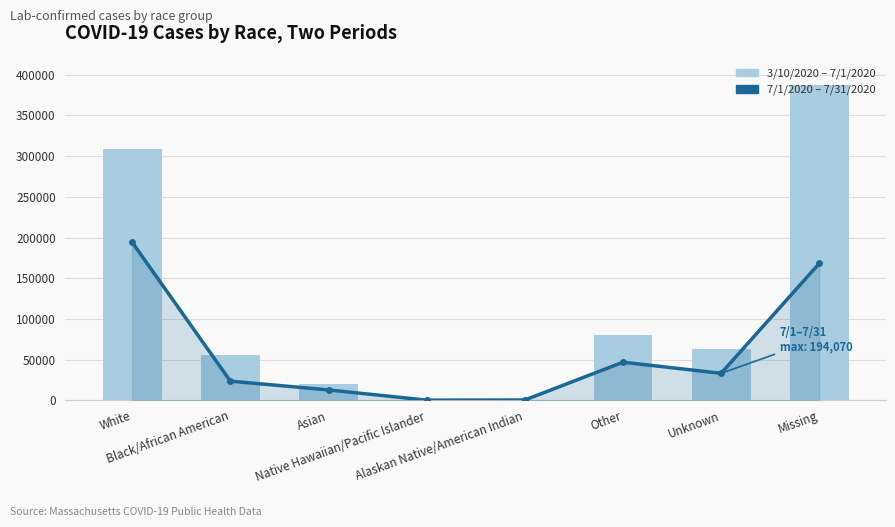

What is the maximum value shown in the chart?

387398